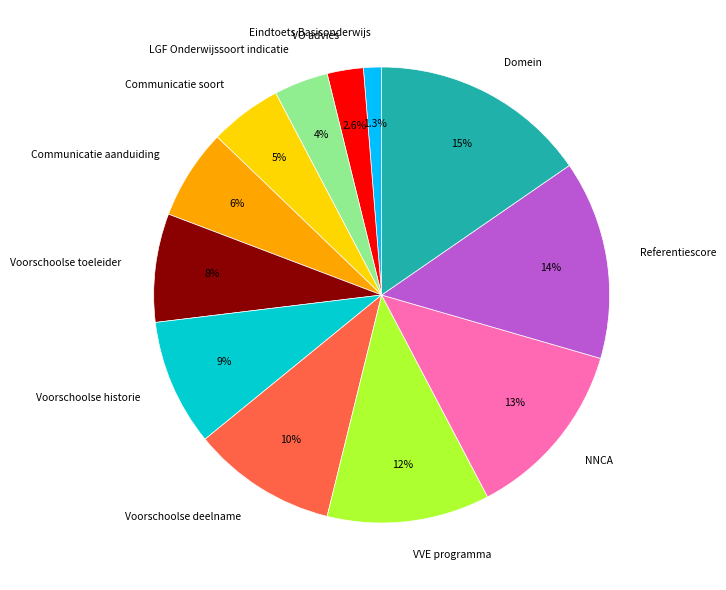

How many slices are in this pie chart?

12